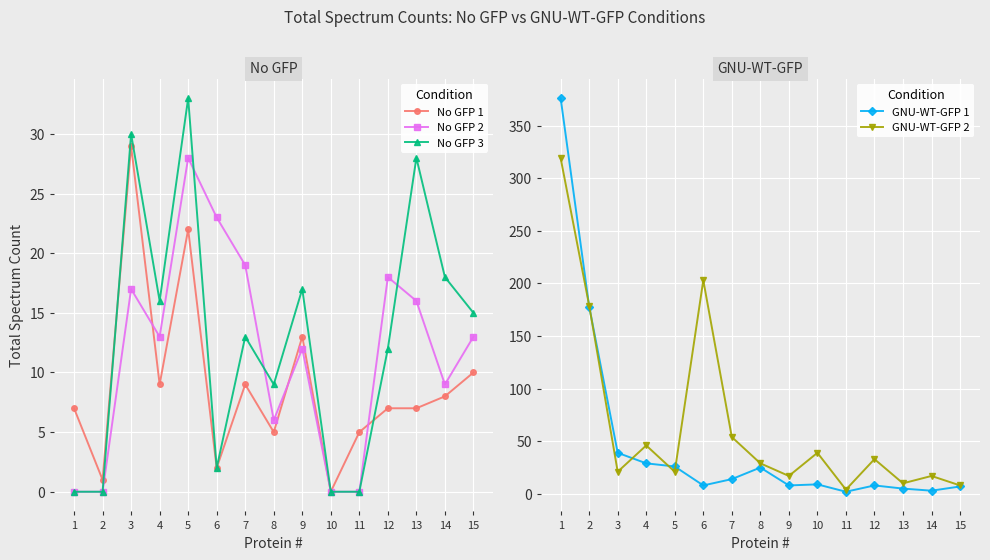

Reading left to right, extract all data points from this chart.

No GFP 1: 1=7	2=1	3=29	4=9	5=22	6=2	7=9	8=5	9=13	10=0	11=5	12=7	13=7	14=8	15=10
No GFP 2: 1=0	2=0	3=17	4=13	5=28	6=23	7=19	8=6	9=12	10=0	11=0	12=18	13=16	14=9	15=13
No GFP 3: 1=0	2=0	3=30	4=16	5=33	6=2	7=13	8=9	9=17	10=0	11=0	12=12	13=28	14=18	15=15
GNU-WT-GFP 1: 1=376	2=178	3=39	4=29	5=26	6=8	7=14	8=25	9=8	10=9	11=2	12=8	13=5	14=3	15=7
GNU-WT-GFP 2: 1=319	2=179	3=21	4=46	5=21	6=203	7=54	8=29	9=17	10=39	11=4	12=33	13=10	14=17	15=8